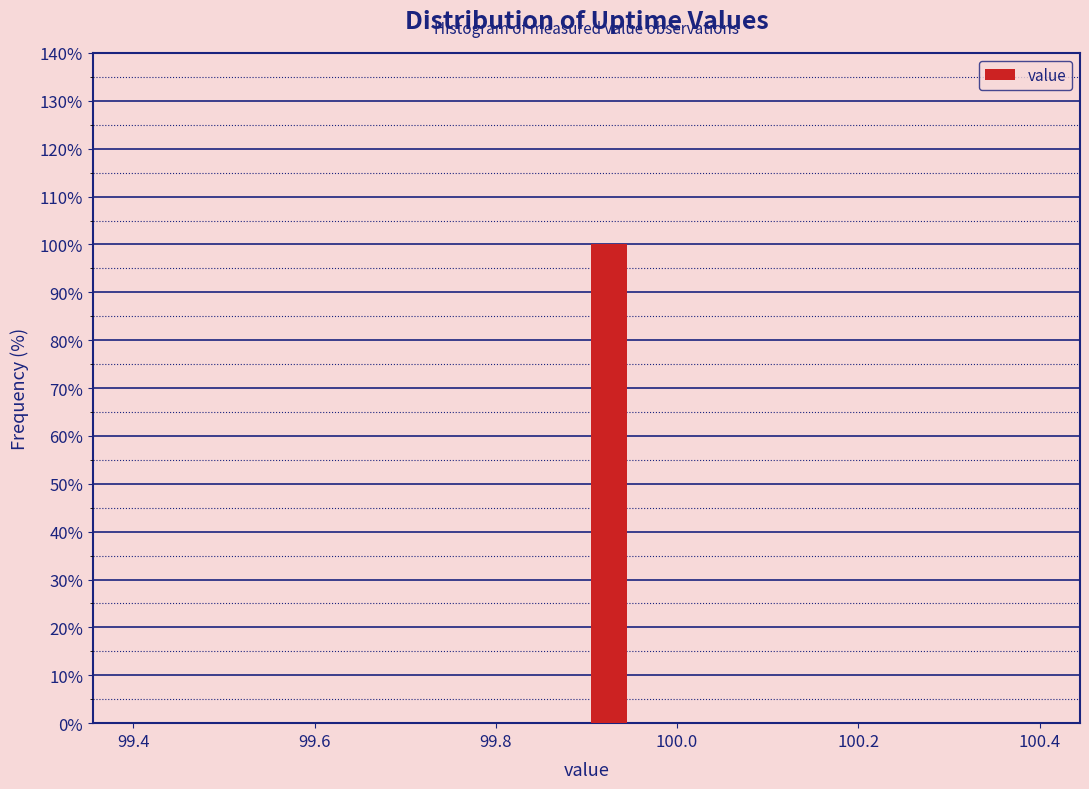

Read against the x-axis, roughly where is the centre of the tallest bar?

99.92